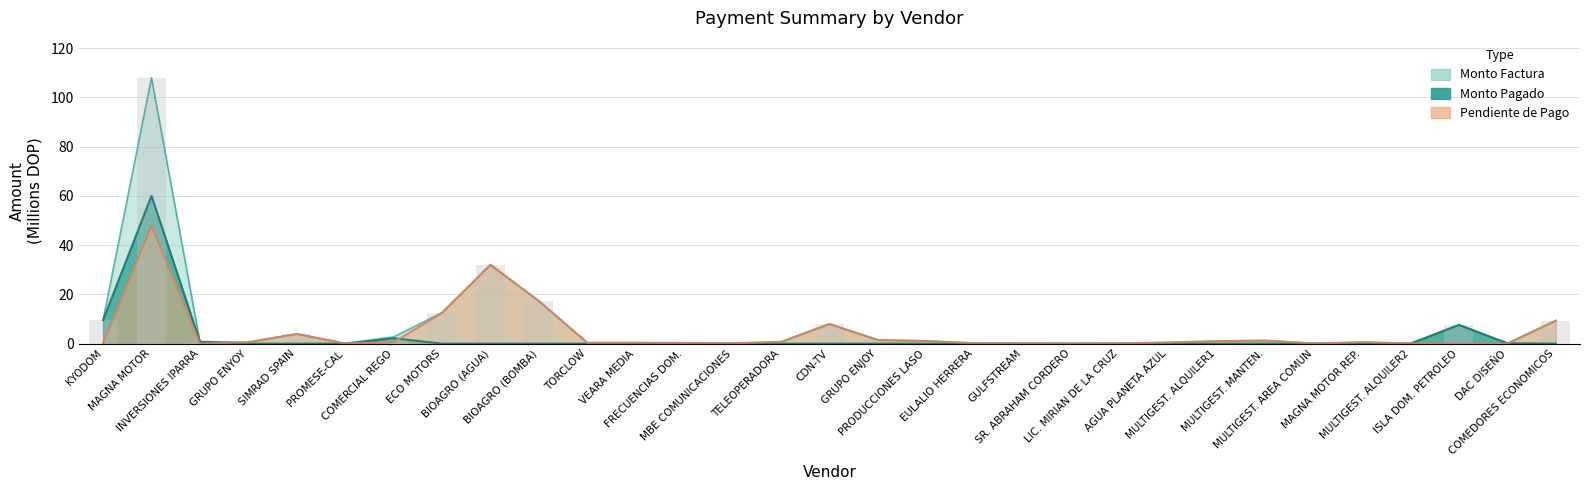

True or false: monto_factura has a value of 0.2 at MAGNA MOTOR REP..

False